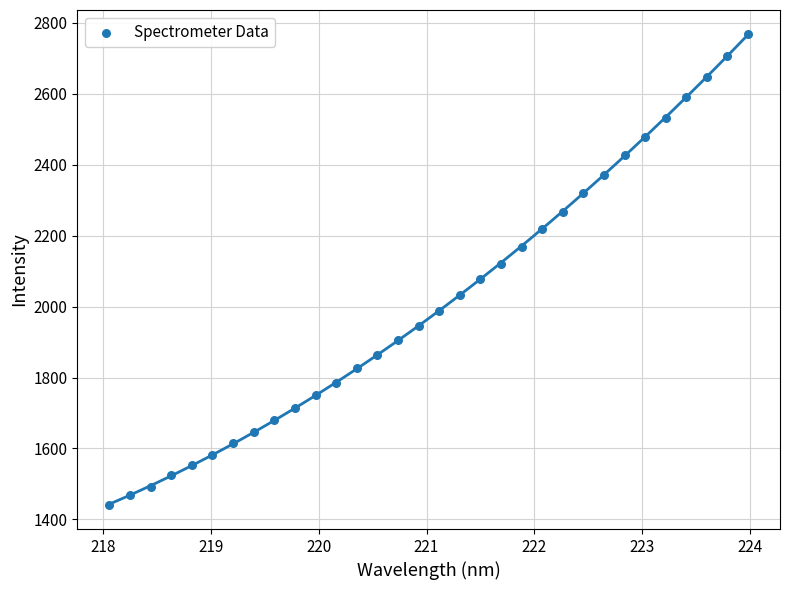

What is the range of Y values (max minus min)?

1330.3